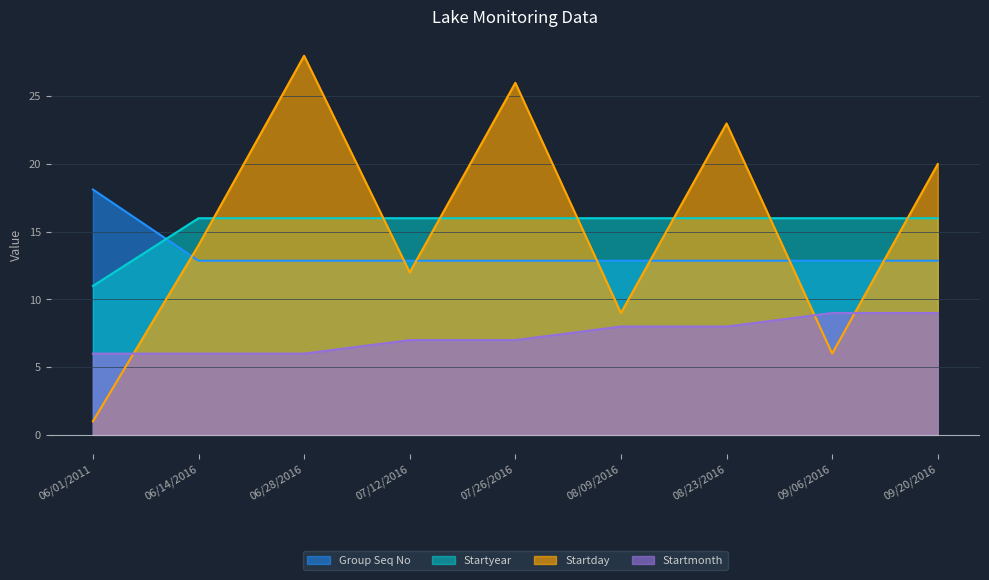

The Startday series shows 12.1 at 06/28/2016. True or false?

False